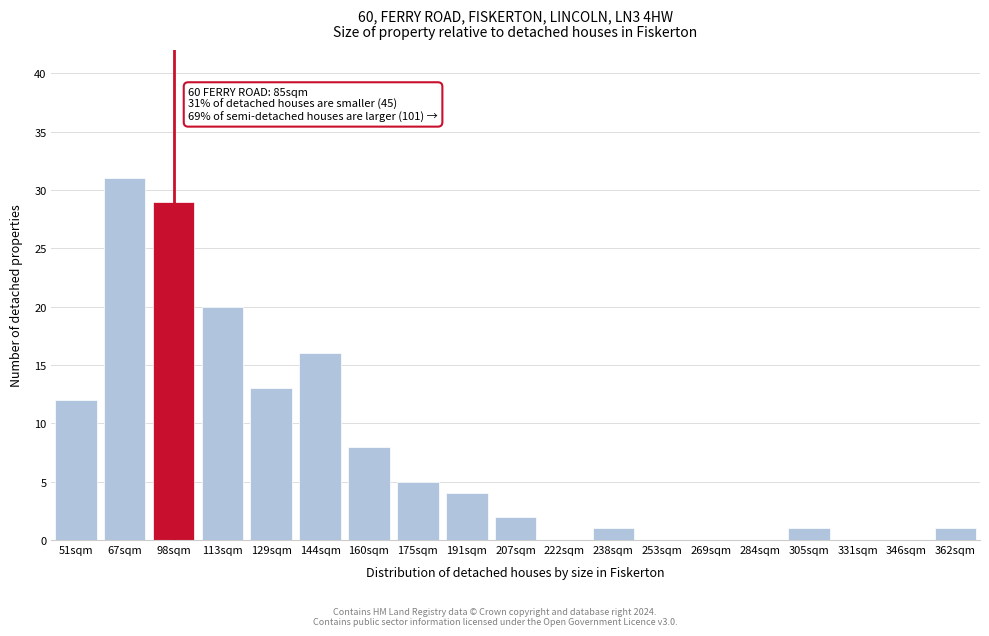

Reading left to right, transcribe all the data shown in this chart.

51sqm=12	67sqm=31	98sqm=29	113sqm=20	129sqm=13	144sqm=16	160sqm=8	175sqm=5	191sqm=4	207sqm=2	222sqm=0	238sqm=1	253sqm=0	269sqm=0	284sqm=0	305sqm=1	331sqm=0	346sqm=0	362sqm=1